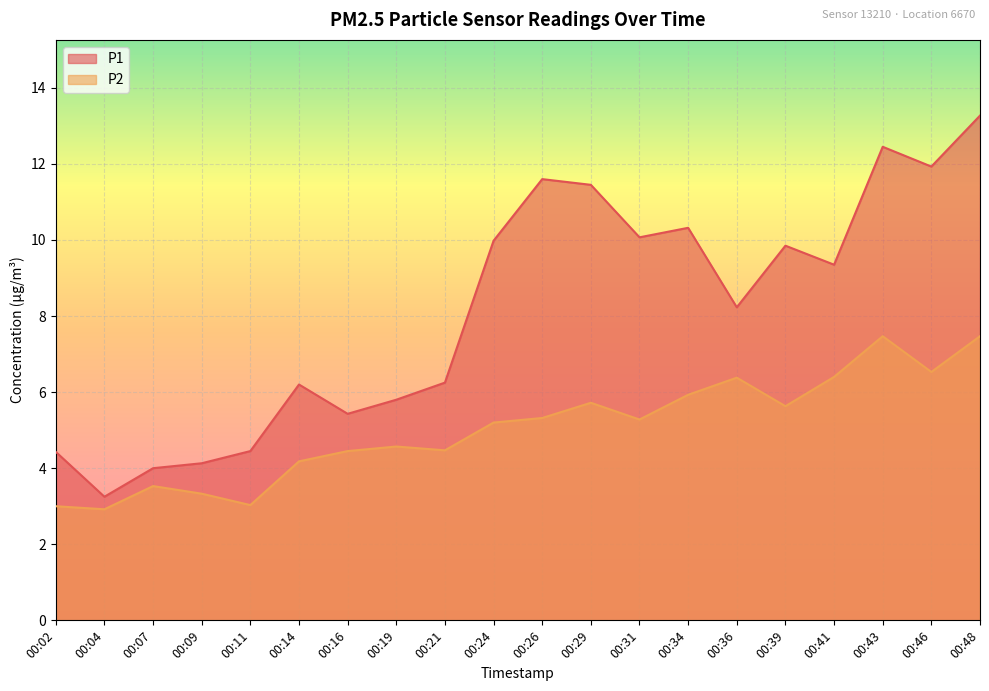

What is the sum of the P2 values at 00:48 and 00:07?

11.0